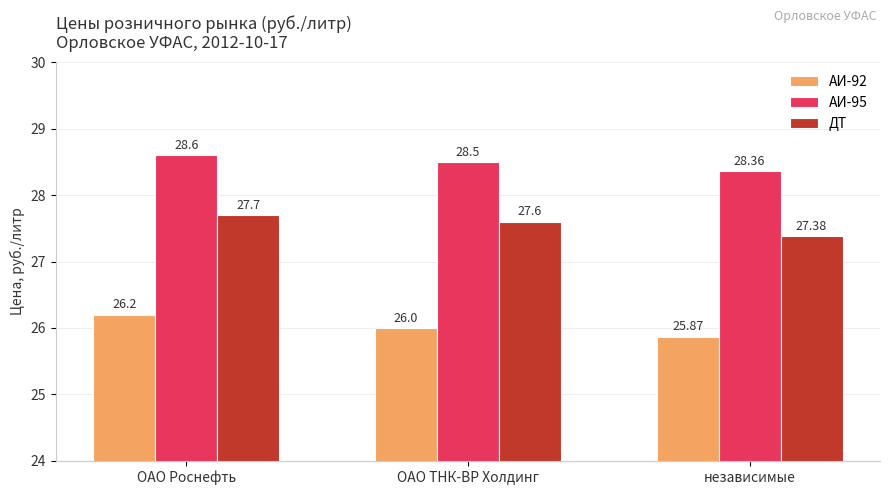

Which series has the largest total across all categories?

АИ-95